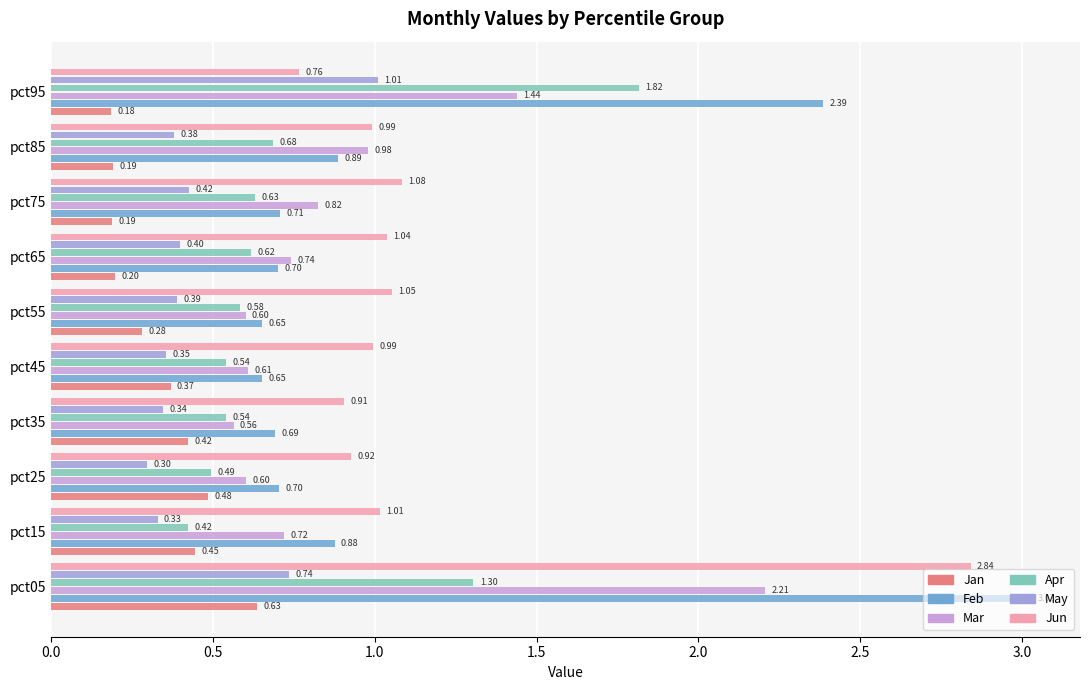

Which series changed the most between pct35 and pct75?

Mar